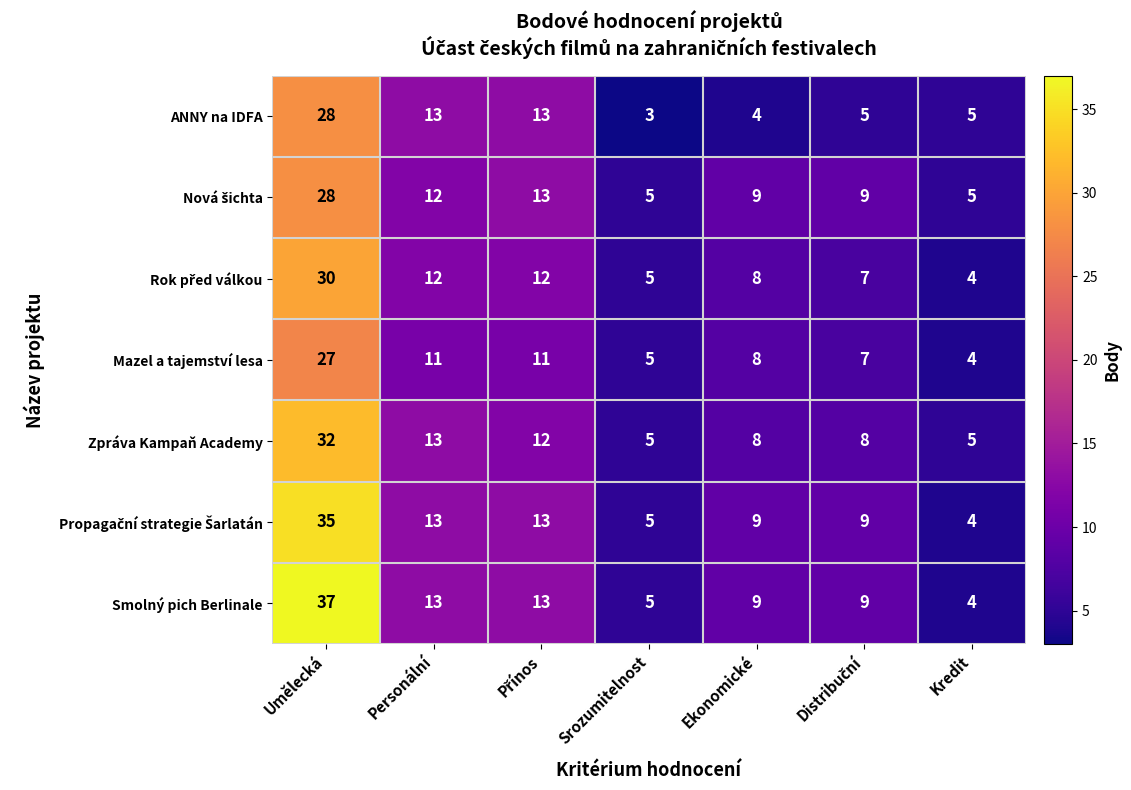

What value does the Smolný pich Berlinale series have at Ekonomické, to the nearest 10?

10